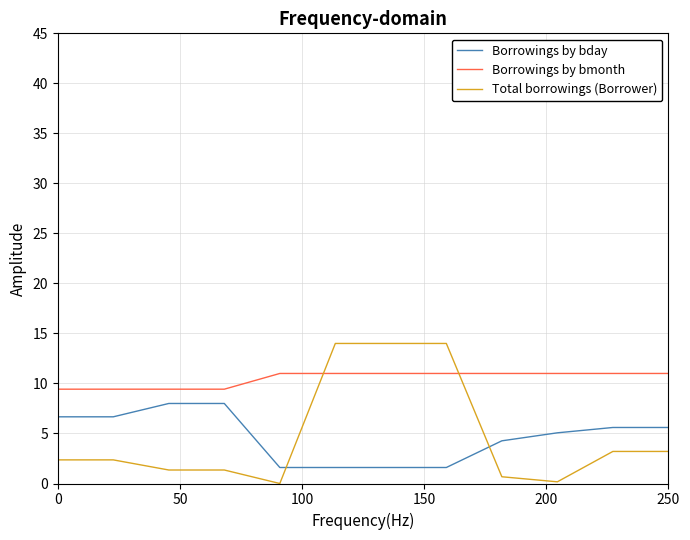

Which series has the widest spread of values?

Total borrowings (Borrower)